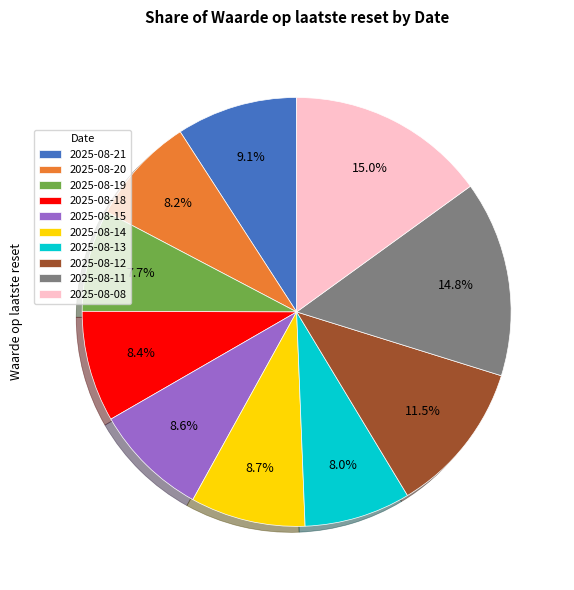

Is 2025-08-11 the majority of the pie?

No